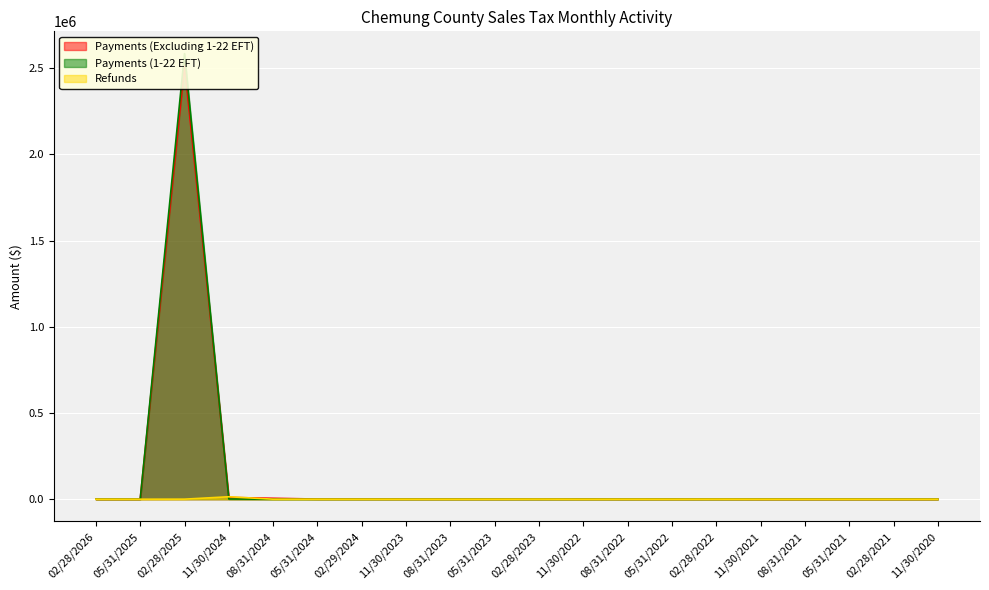

Rank the series by their maximum value, from lowest to highest.

Refunds, Payments (Excluding 1-22 EFT), Payments (1-22 EFT)